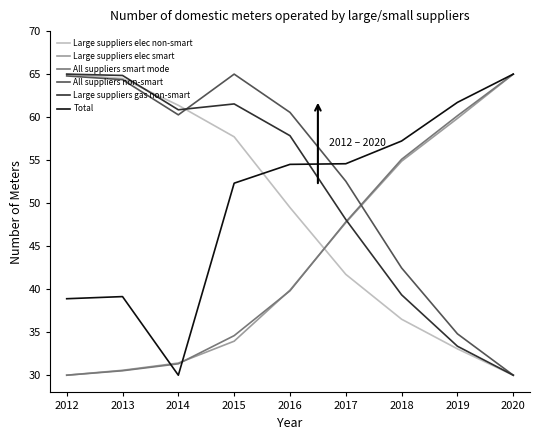

How many lines are shown in the chart?

6